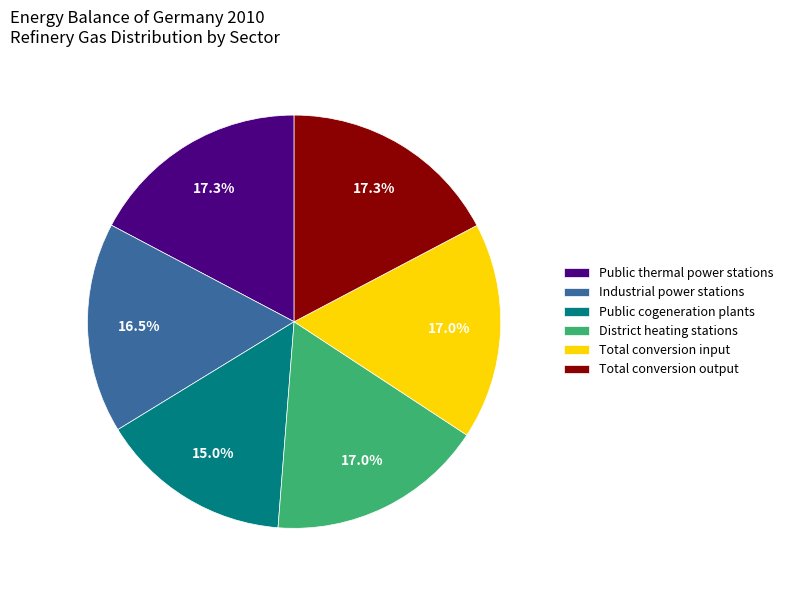

Which category has the smallest portion of the pie?

Public cogeneration plants